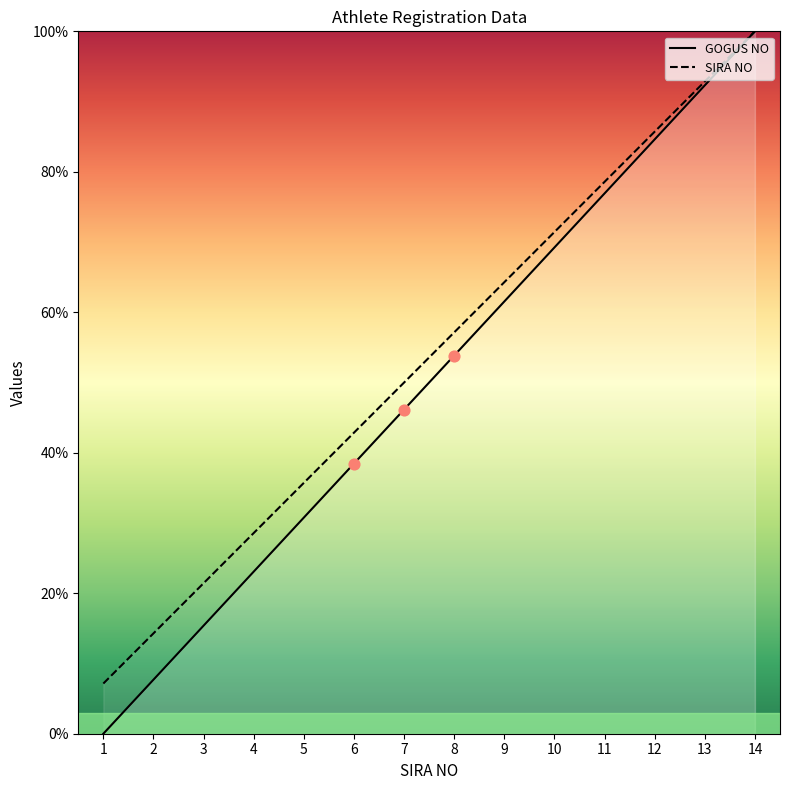

Which series has the largest total across all categories?

SIRA NO